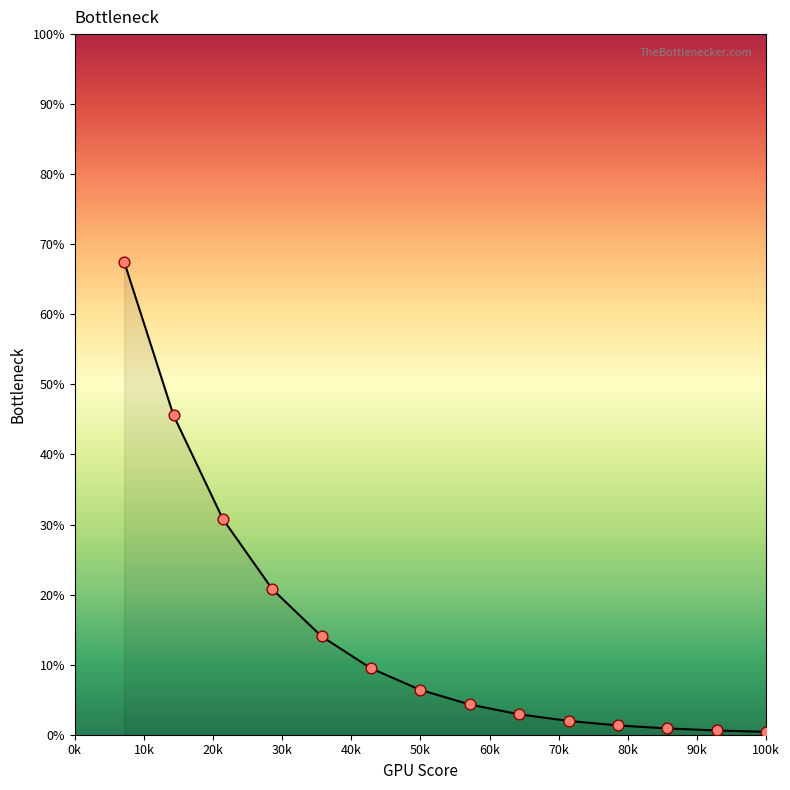

What is the maximum value shown in the chart?

67.5